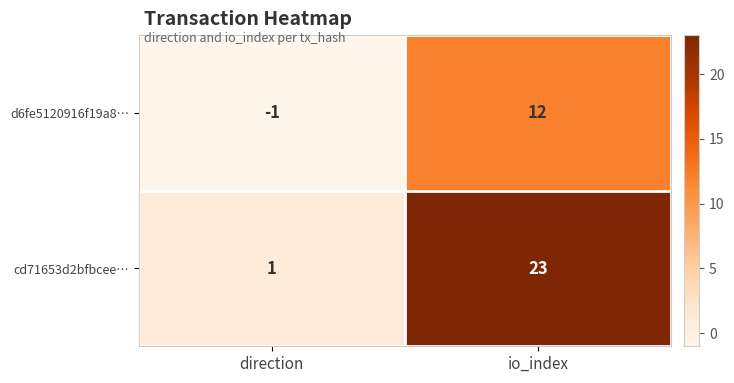

What is the difference between the highest and lowest values at direction?

2